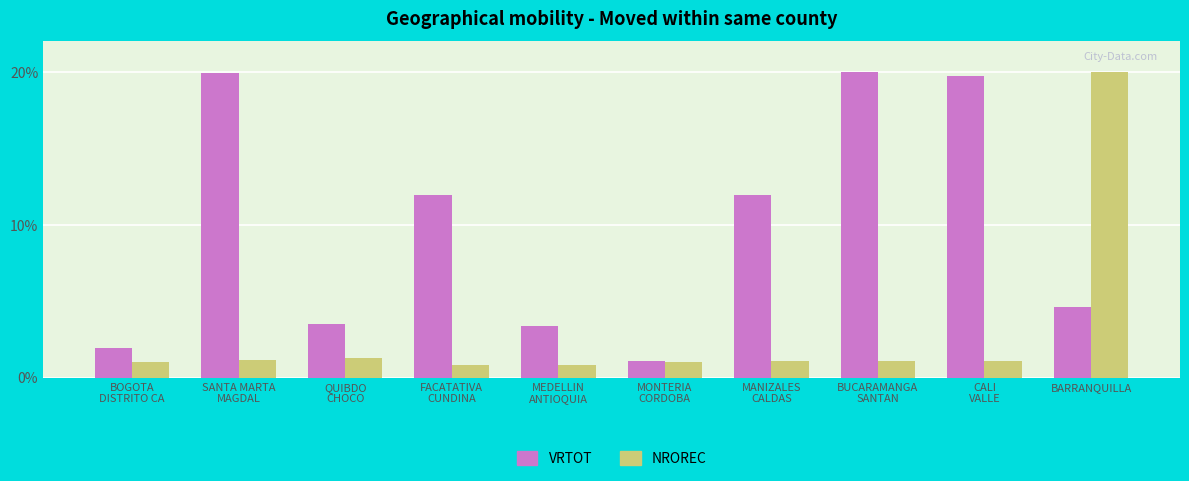

Which category has the highest value in the NROREC series?

BARRANQUILLA